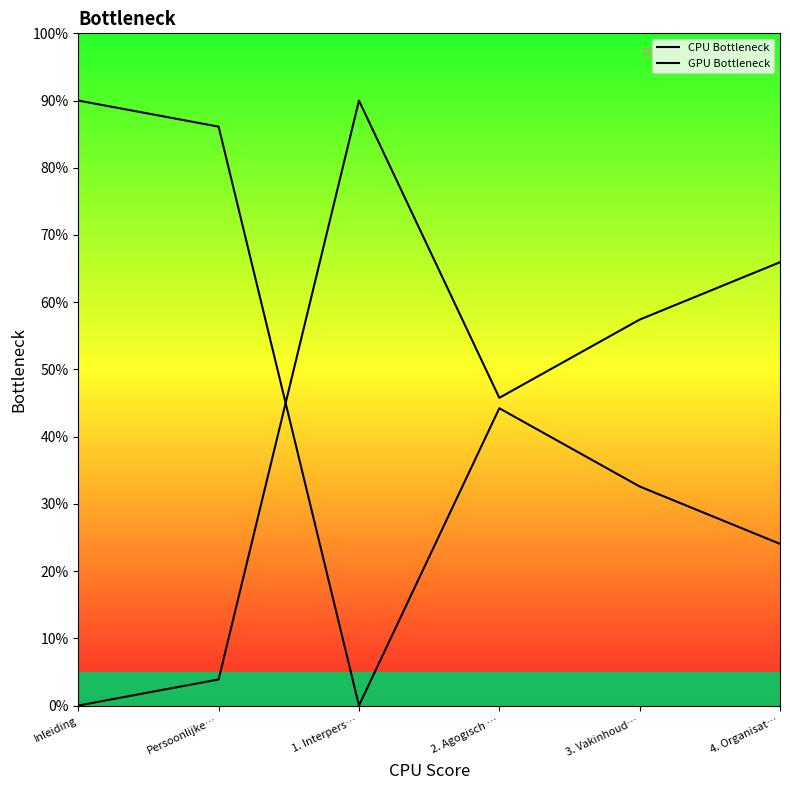

How many distinct data groups are displayed?

2